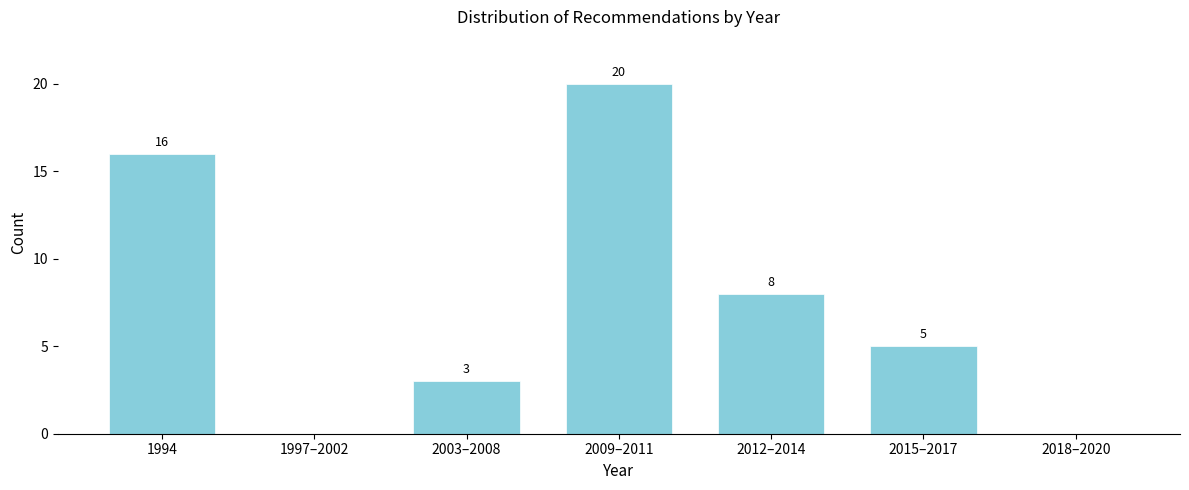

Reading right to left, list all the values displayed in this chart.

2018–2020=0	2015–2017=5	2012–2014=8	2009–2011=20	2003–2008=3	1997–2002=0	1994=16